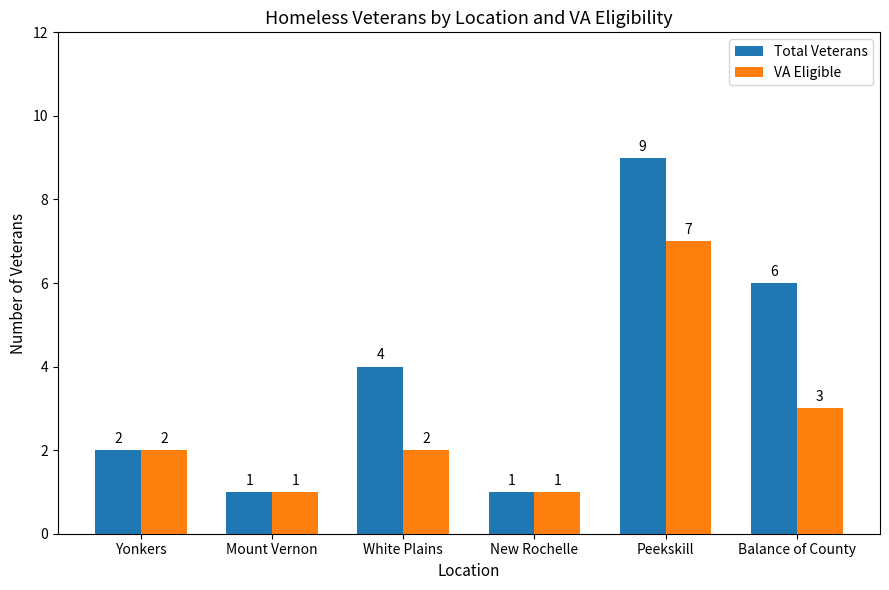

Which category has the highest value in the VA Eligible series?

Peekskill